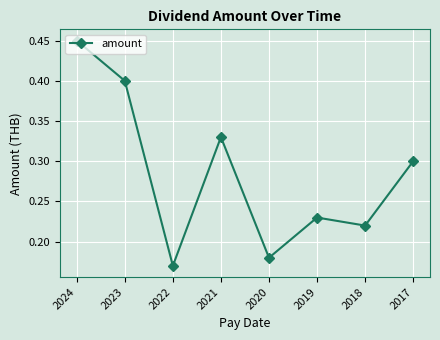

True or false: there are more than 0 points higher than both neighbors.

True